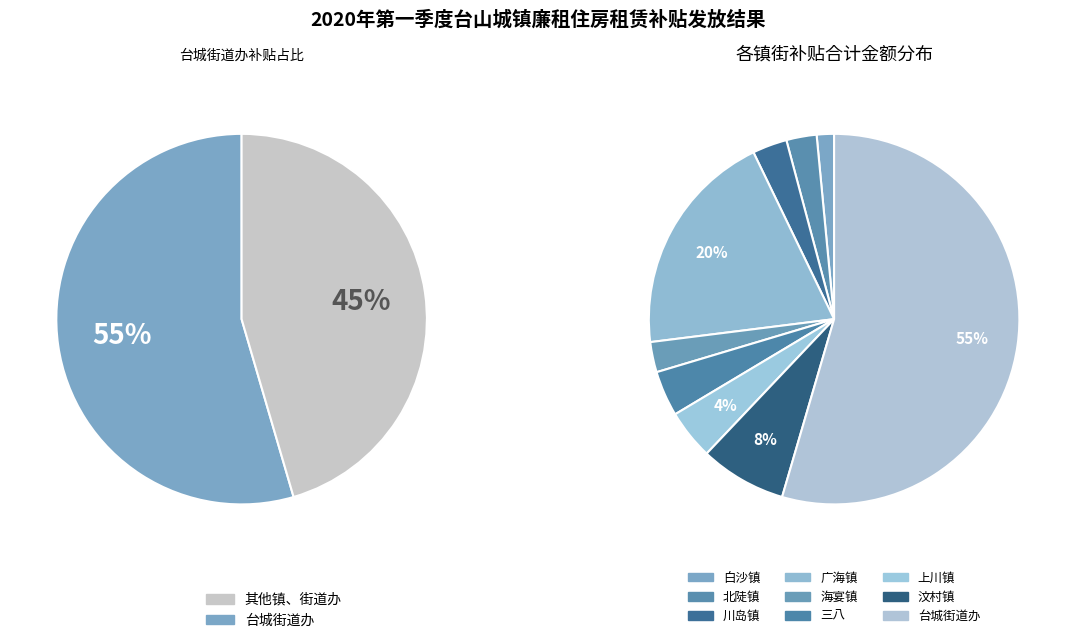

What percentage is the 北陡镇 slice, to the nearest percent?

3%